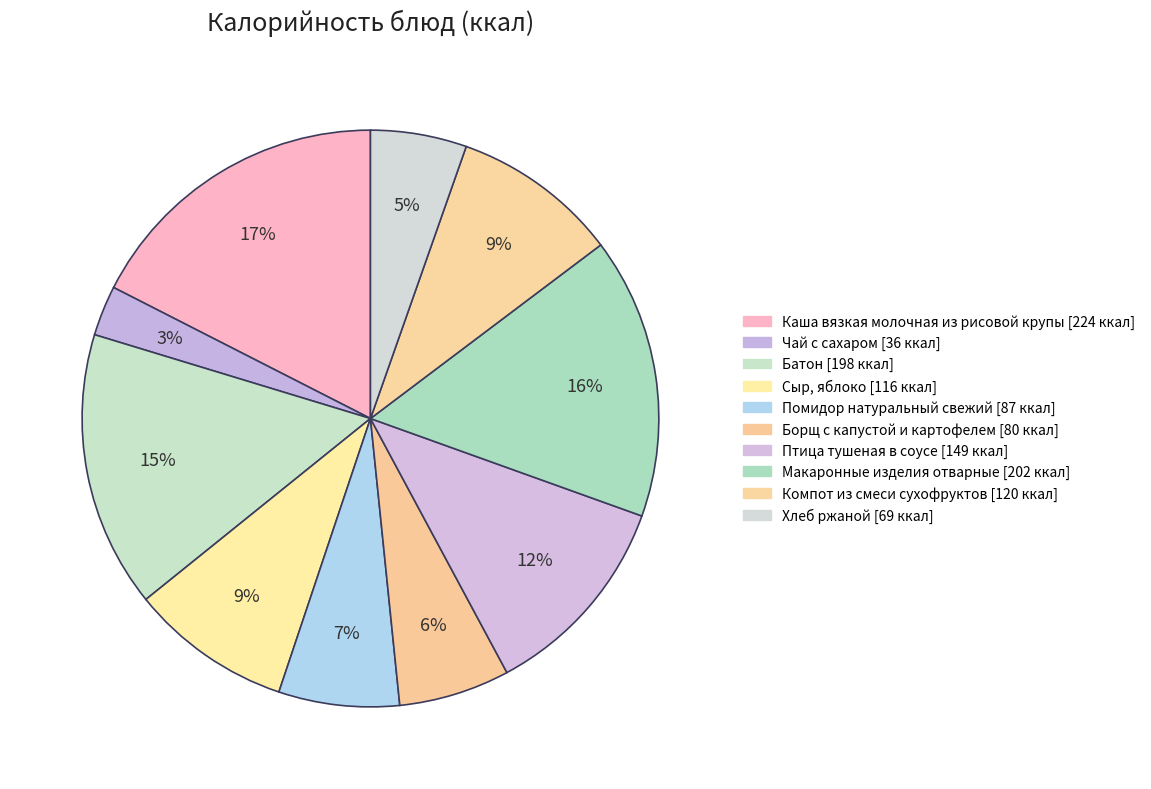

To the nearest percent, what percentage of the pie is Чай с сахаром?

3%